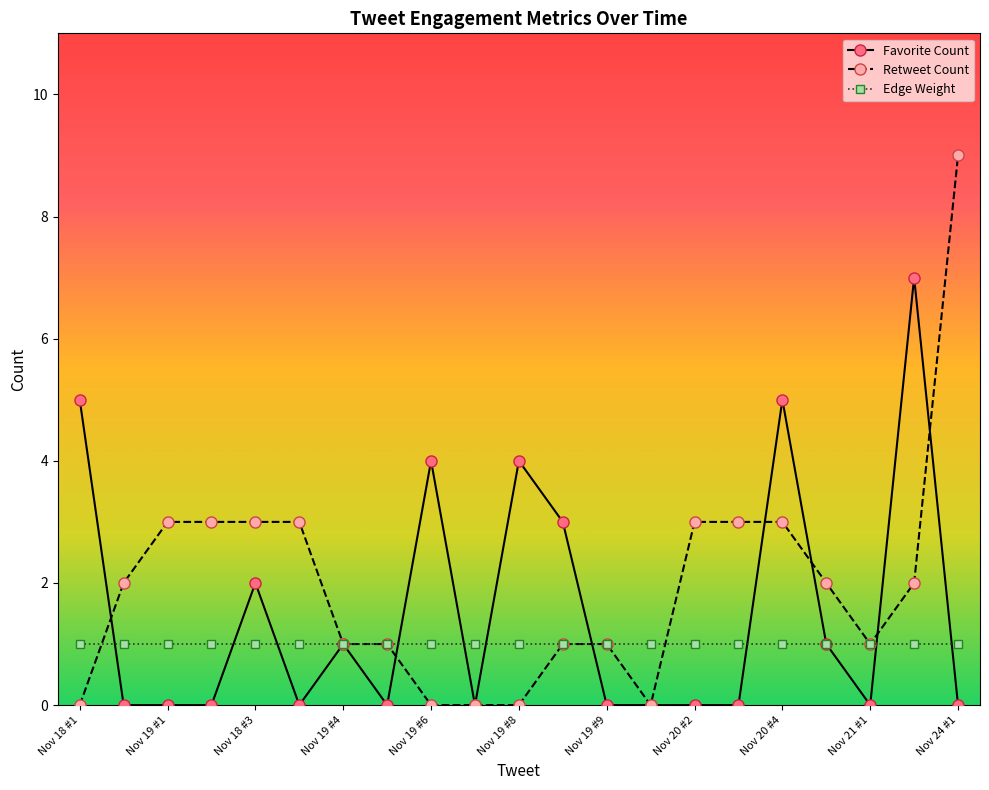

What is the greatest value displayed?

9